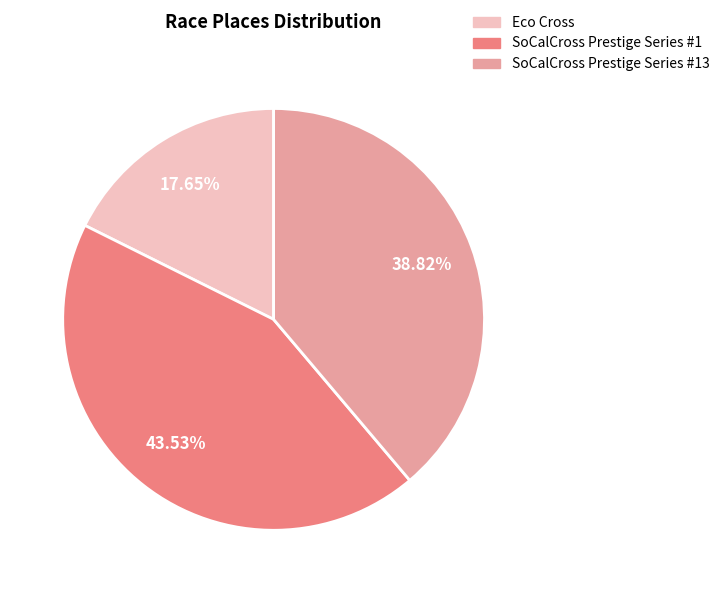

What is the ratio of the value at SoCalCross Prestige Series #13 to the value at Eco Cross?

2.2